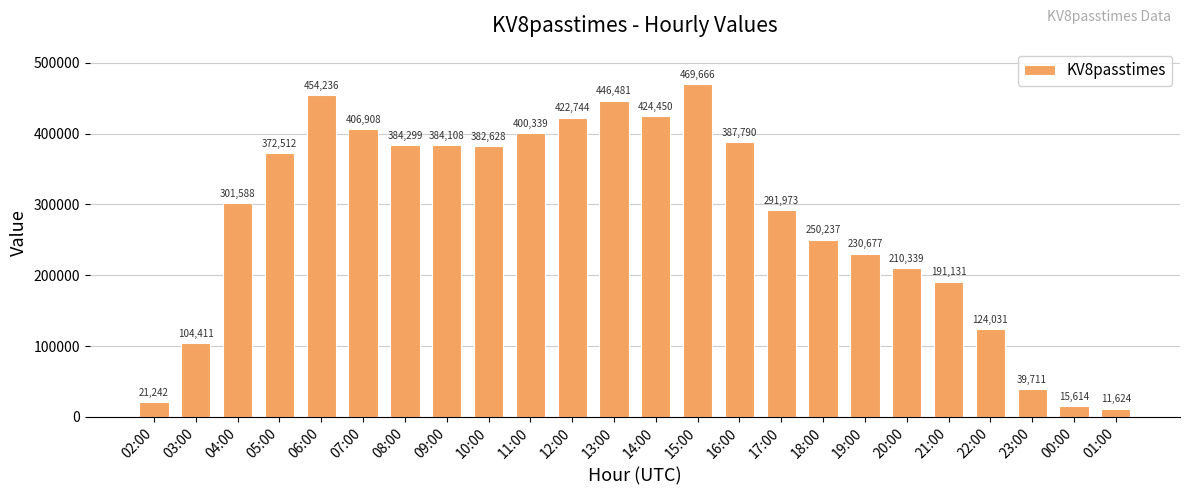

What is the approximate value at 18:00, to the nearest 50?

250250